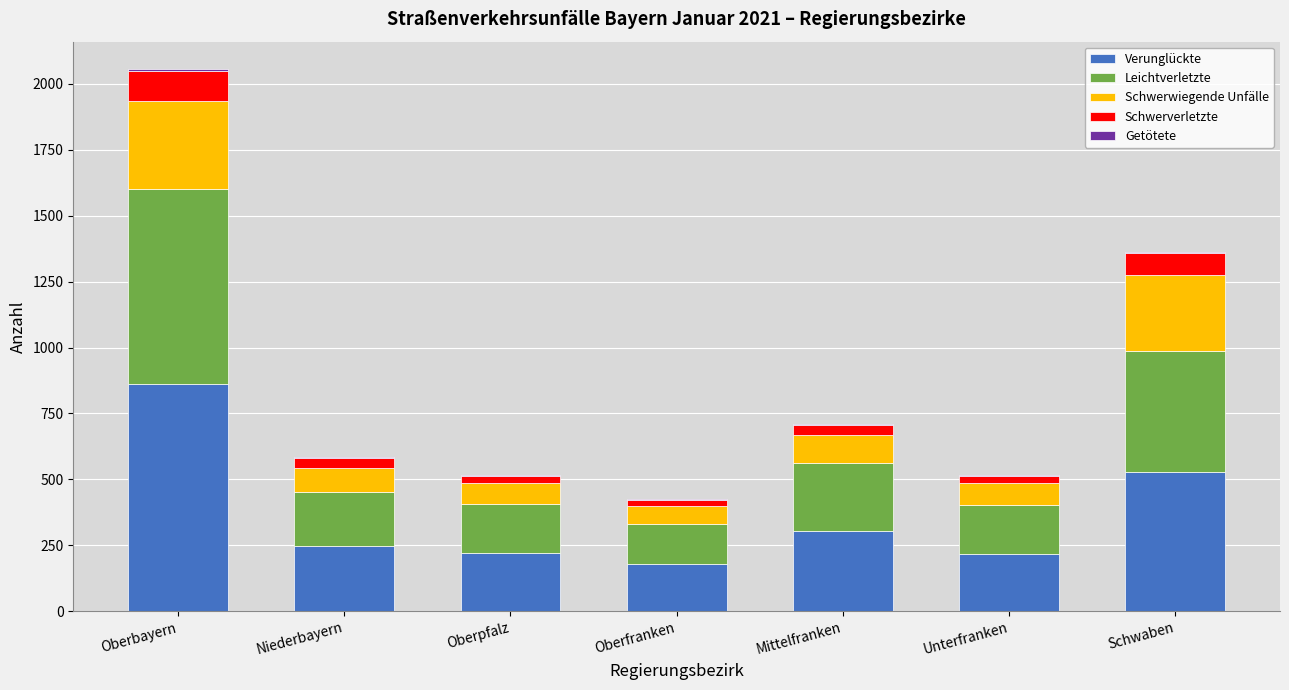

At which category is the sum across all series the highest?

Oberbayern